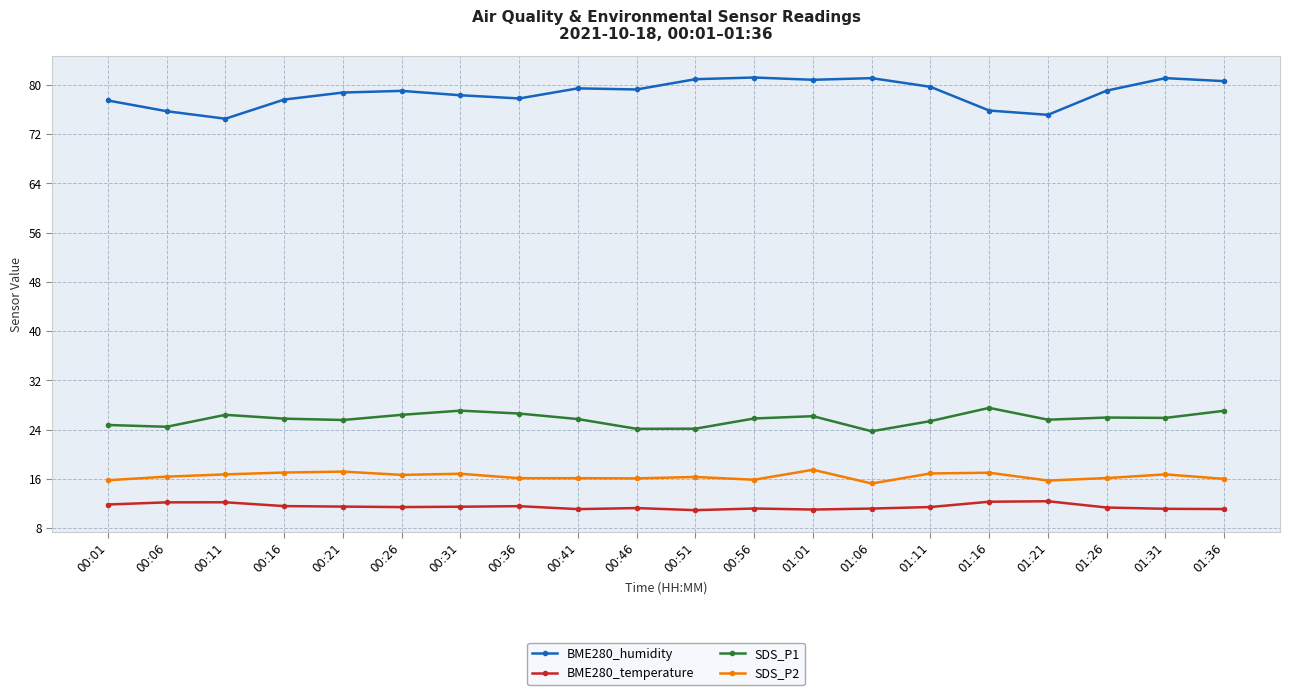

How many distinct data groups are displayed?

4